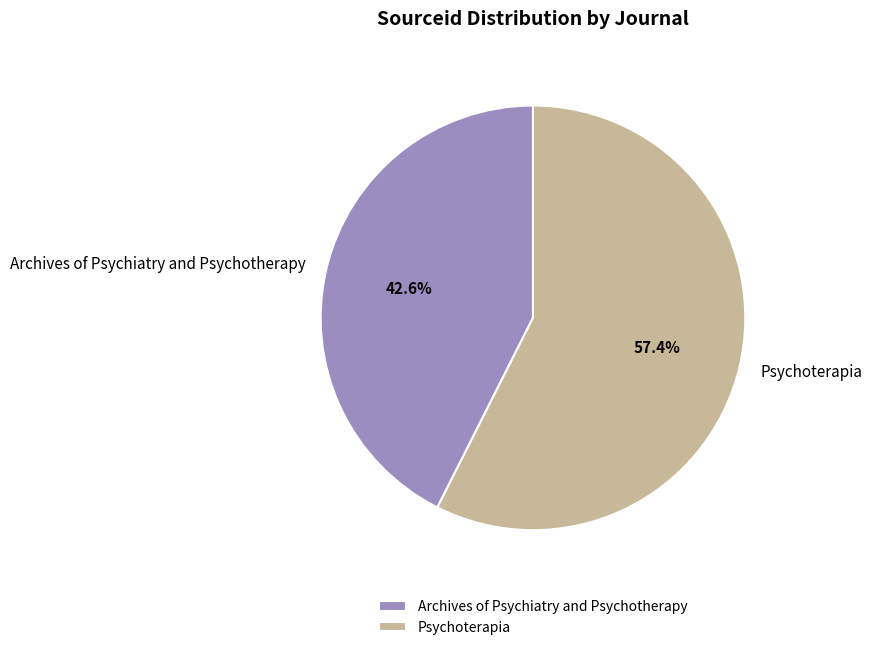

What is the majority slice?

Psychoterapia